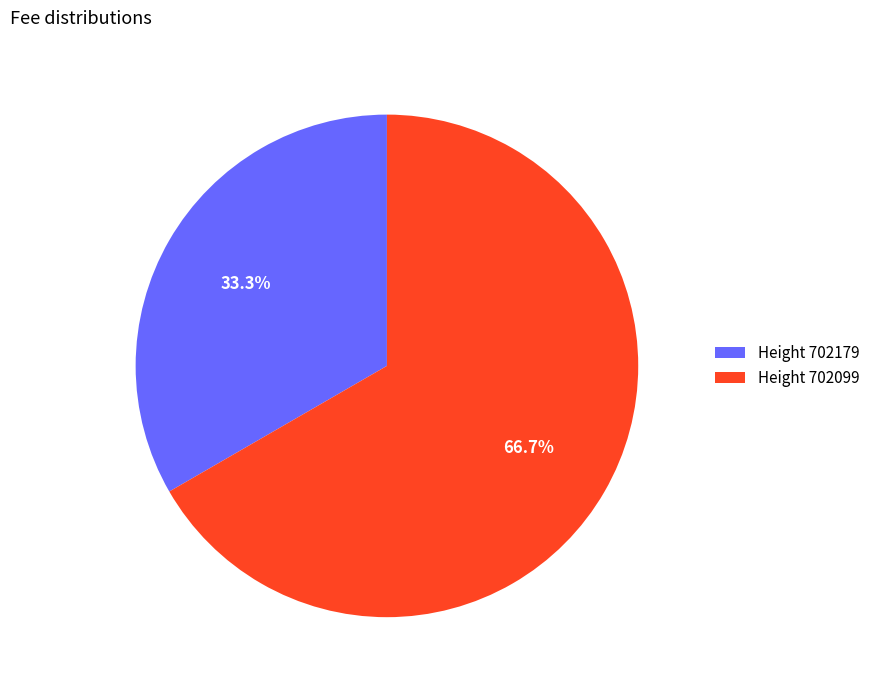

Rank the categories by value from lowest to highest.

Height 702179, Height 702099